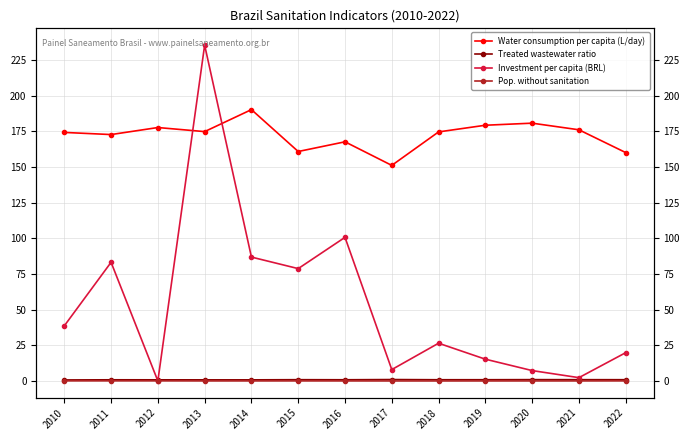

At which category does the chart reach its minimum across all series?

2012